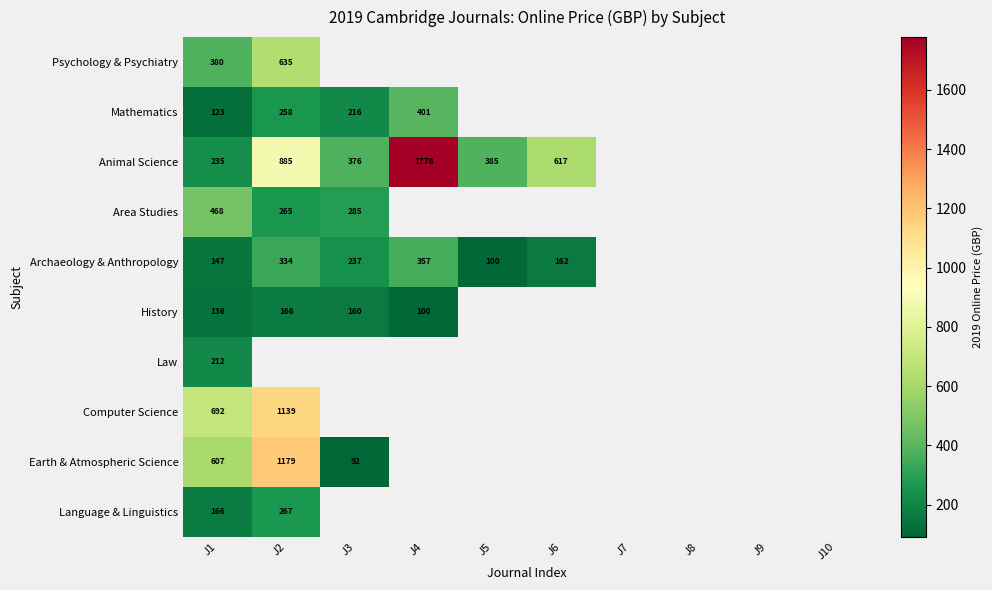

Is it true that Law equals 137 at J1?

False